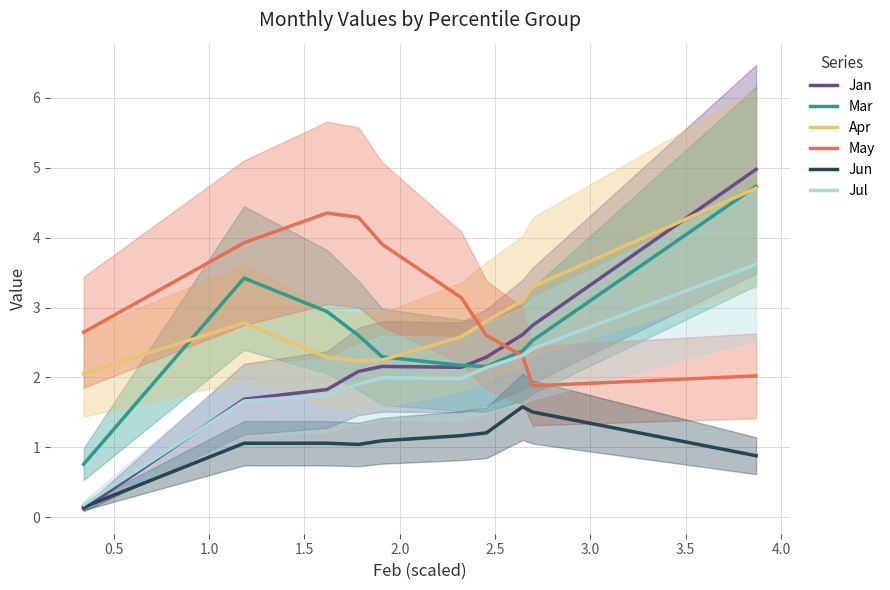

True or false: Jun and May intersect in this chart.

False